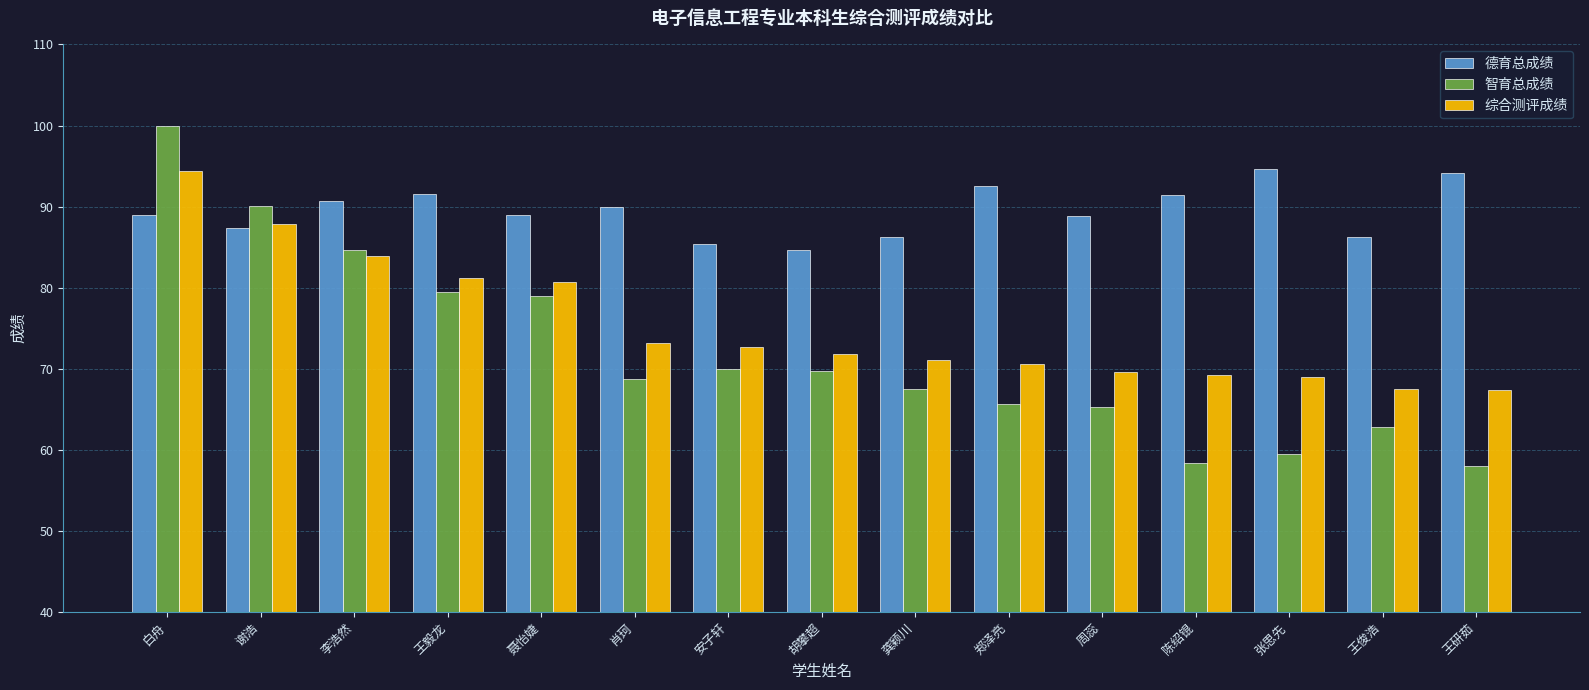

What is the sum of all 综合测评成绩 values?

1130.2